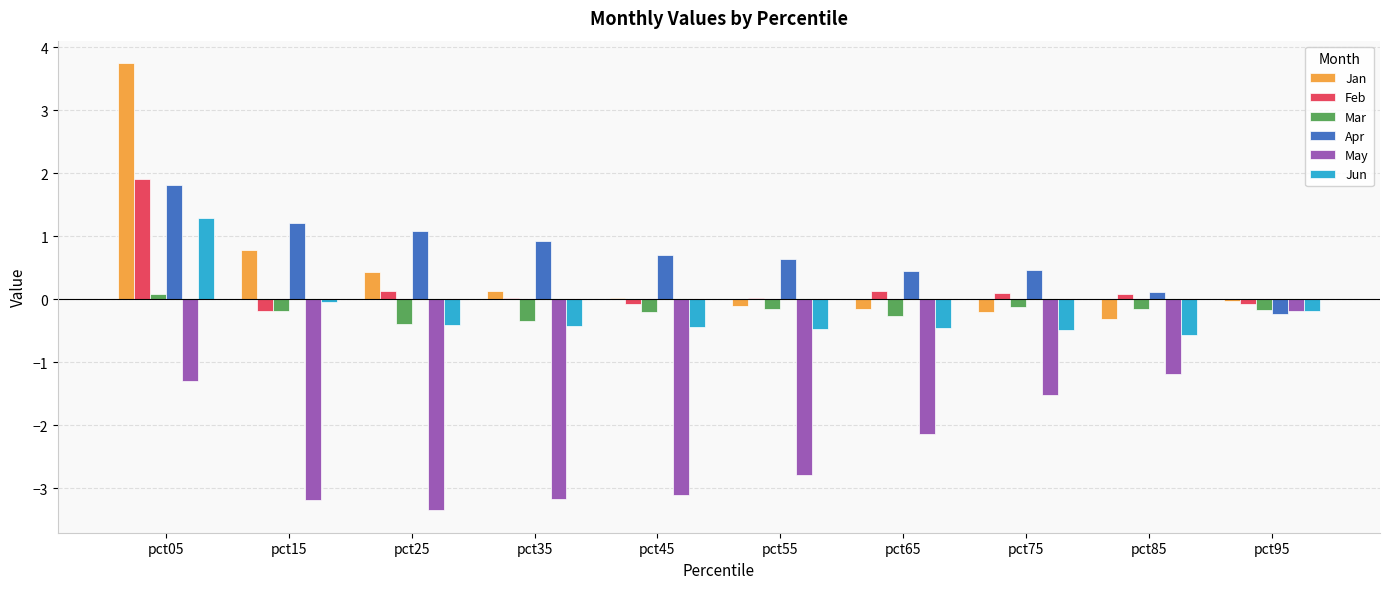

Which category has the highest value in the Jun series?

pct05